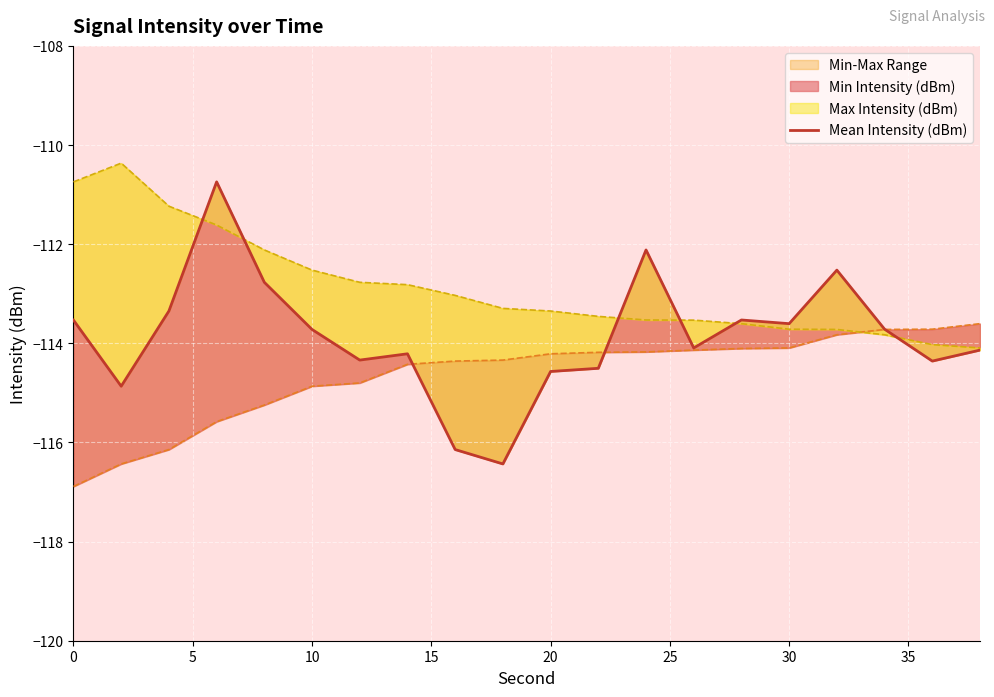

What is the sum of the values at 10 and 20?

-226.1